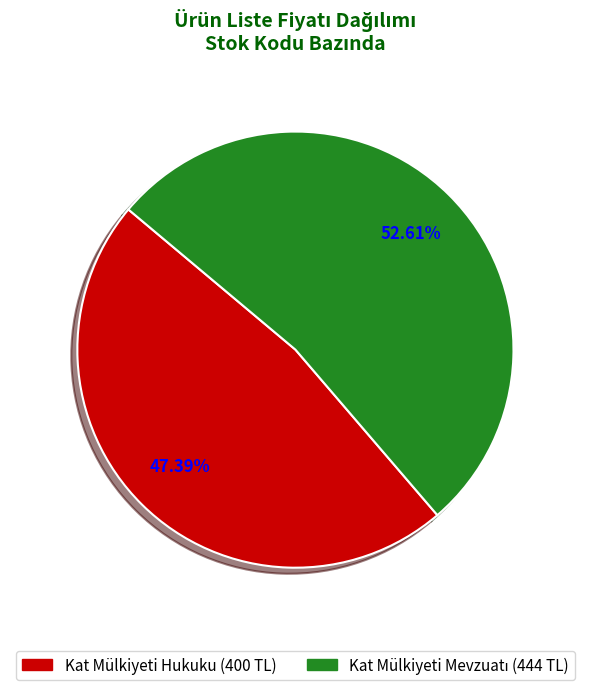

Is there any slice that represents more than half of the pie?

Yes